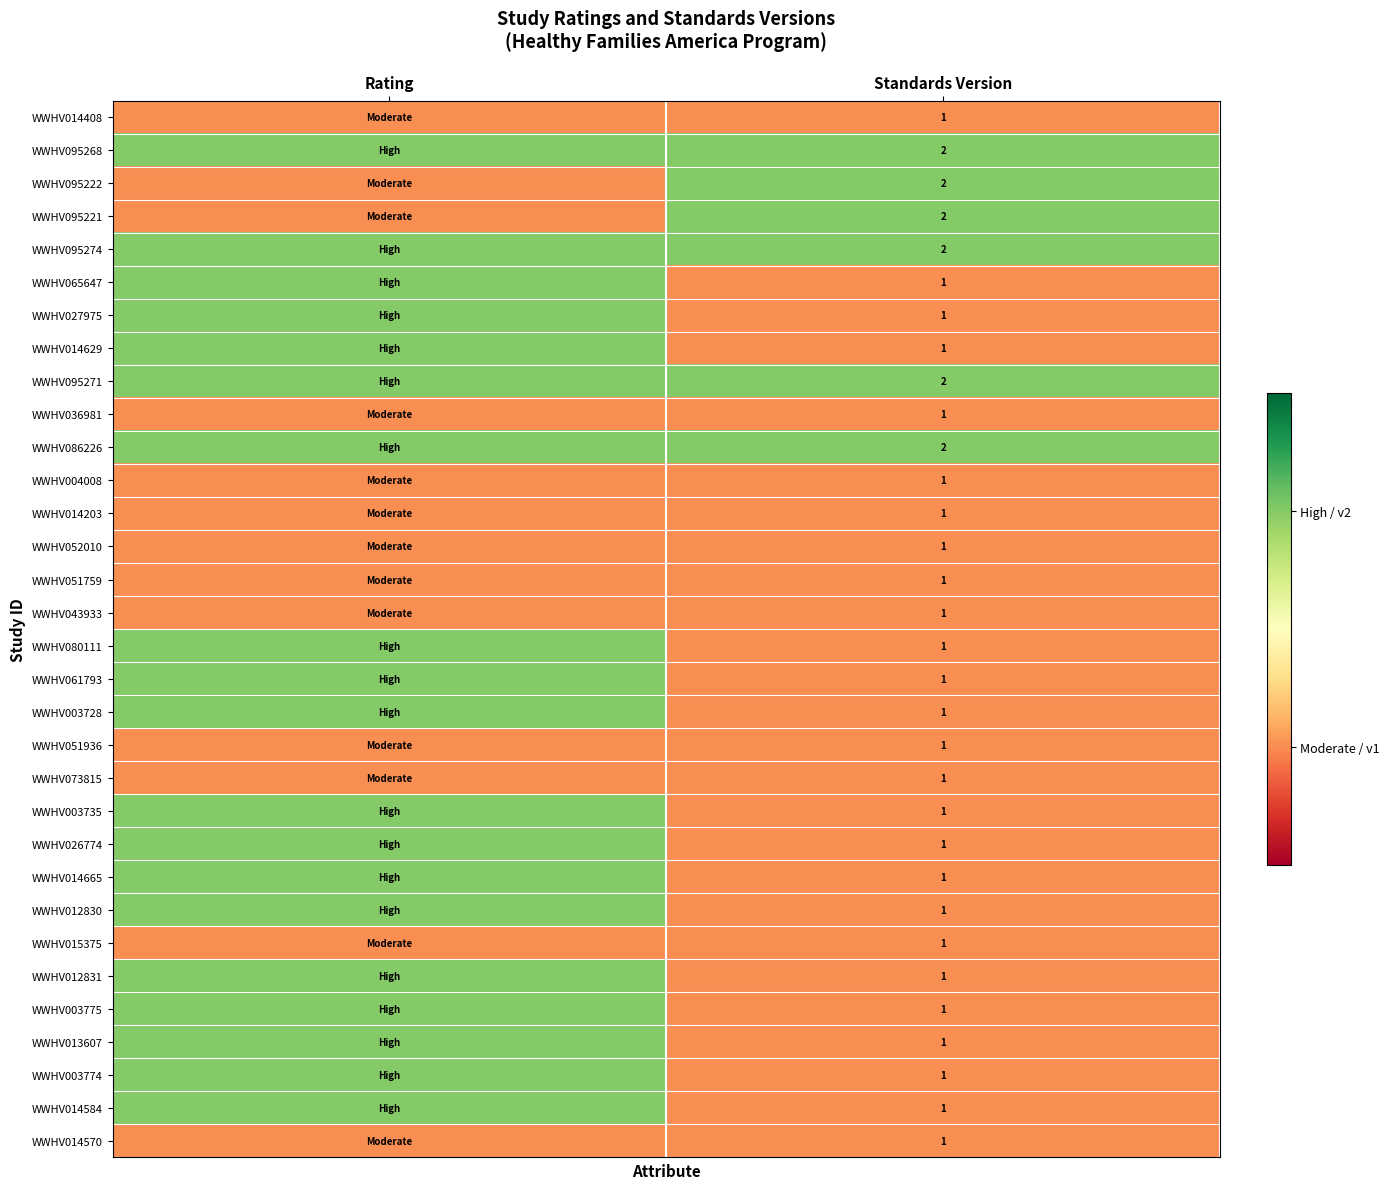

Is it true that WWHV036981 equals 1 at Standards Version?

True